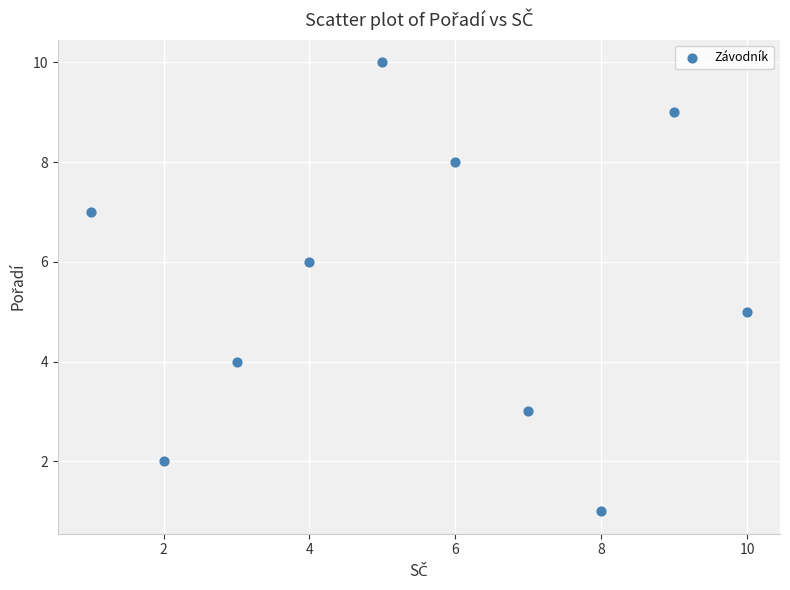

What is the average Y value?

6